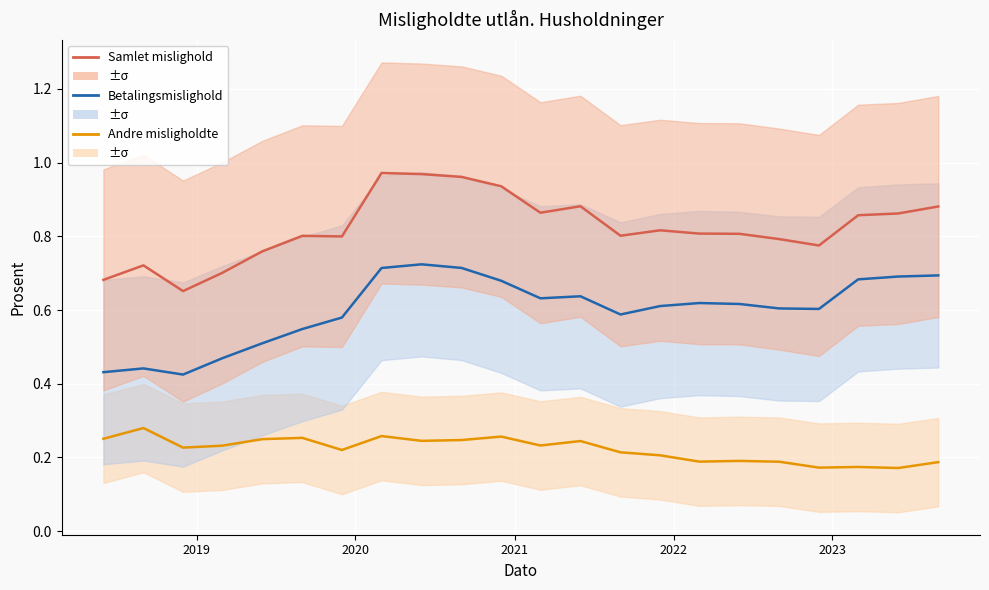

True or false: Andre misligholdte and Samlet mislighold cross at least once.

False